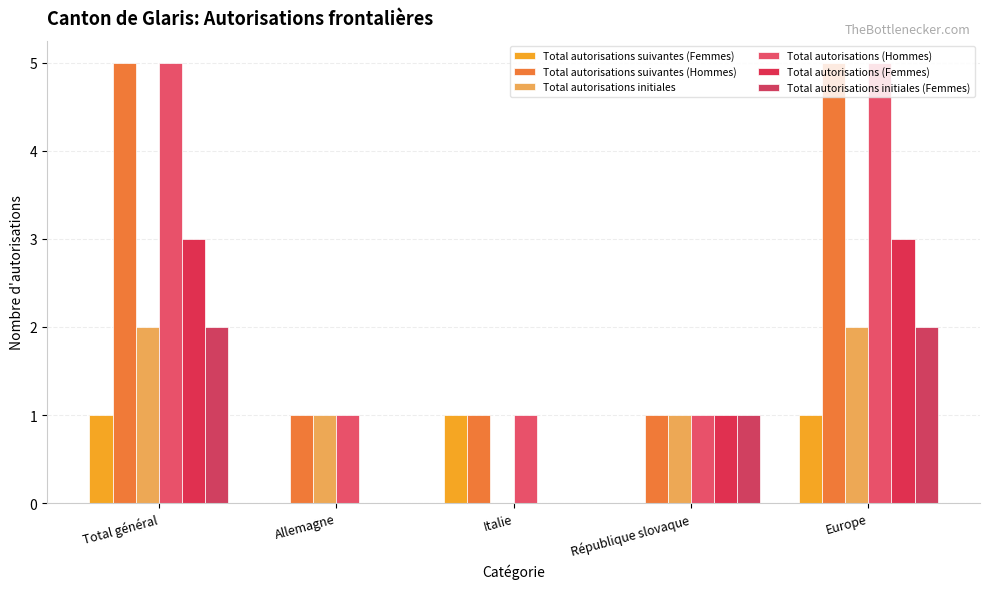

What is the difference between the maximum and minimum values in the Total autorisations (Hommes) series?

4